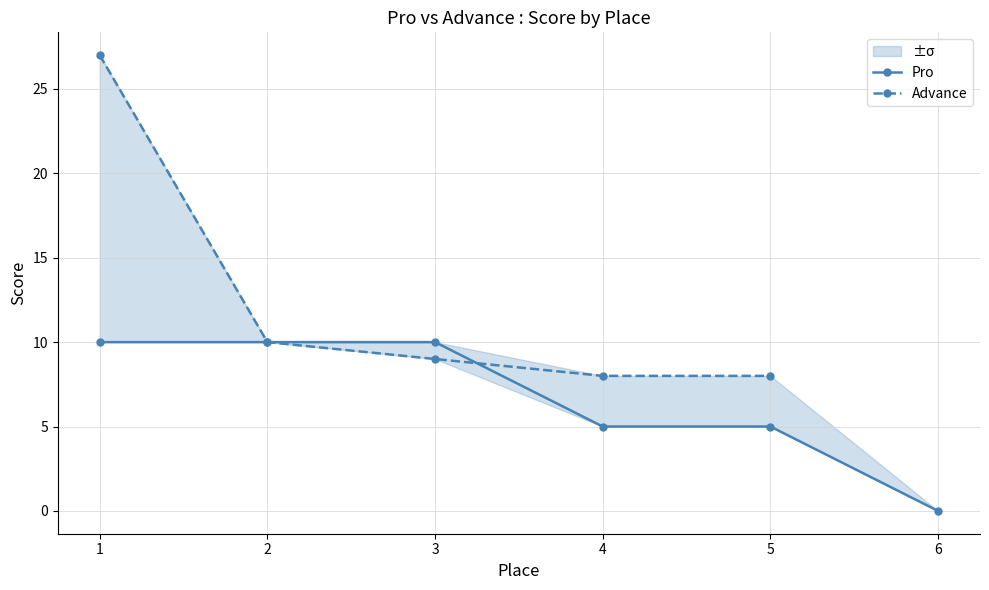

Which has a higher value, 5 or 6?

5